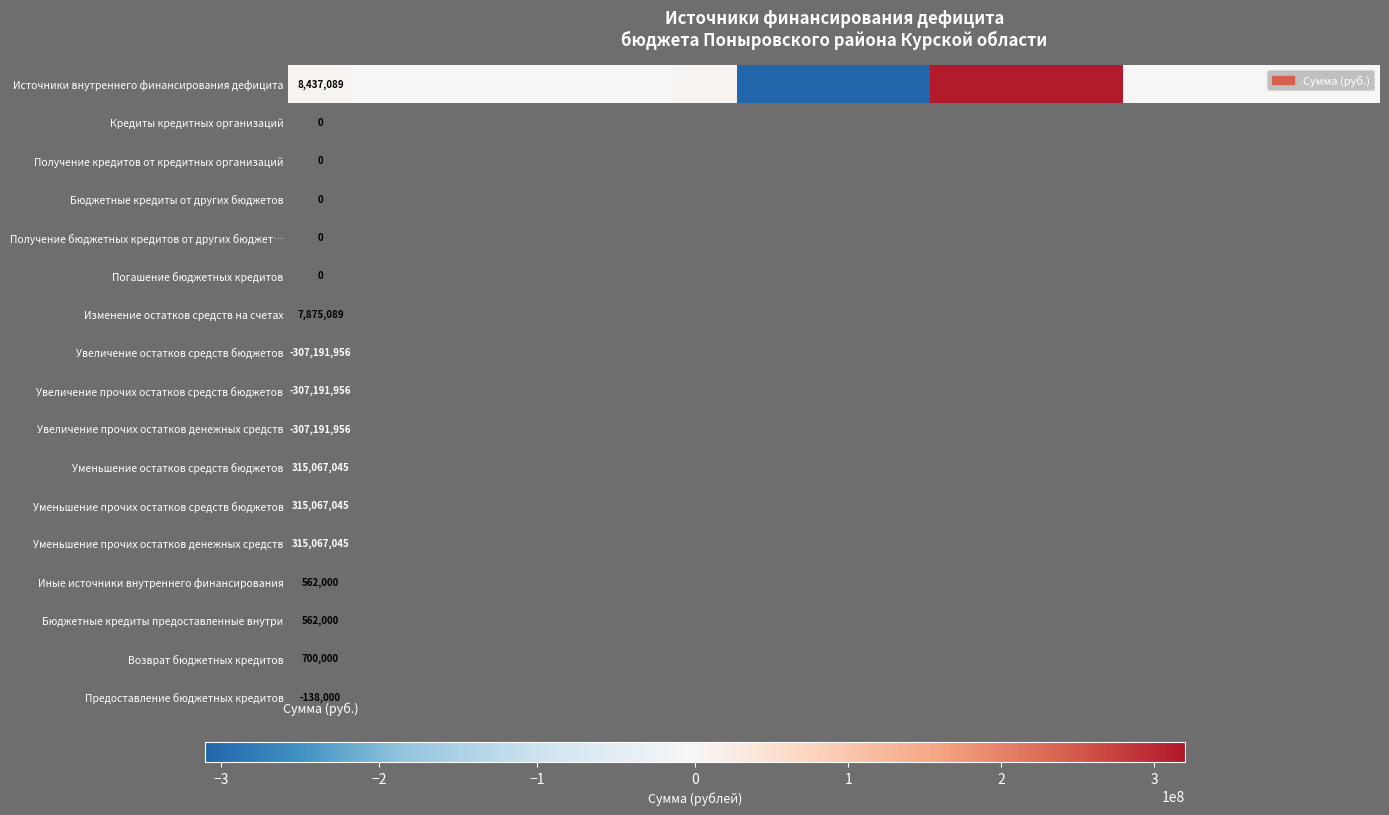

What is the difference between the maximum and second lowest values?

622259001